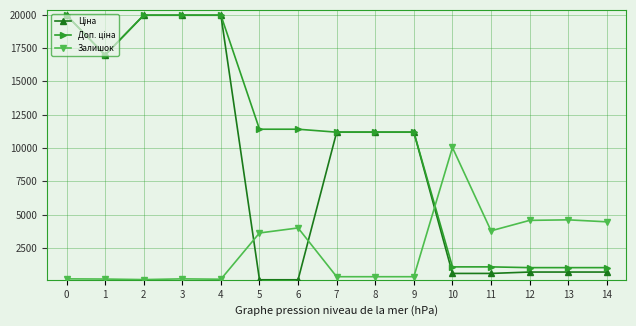

How many data points in Залишок are above 343?

10